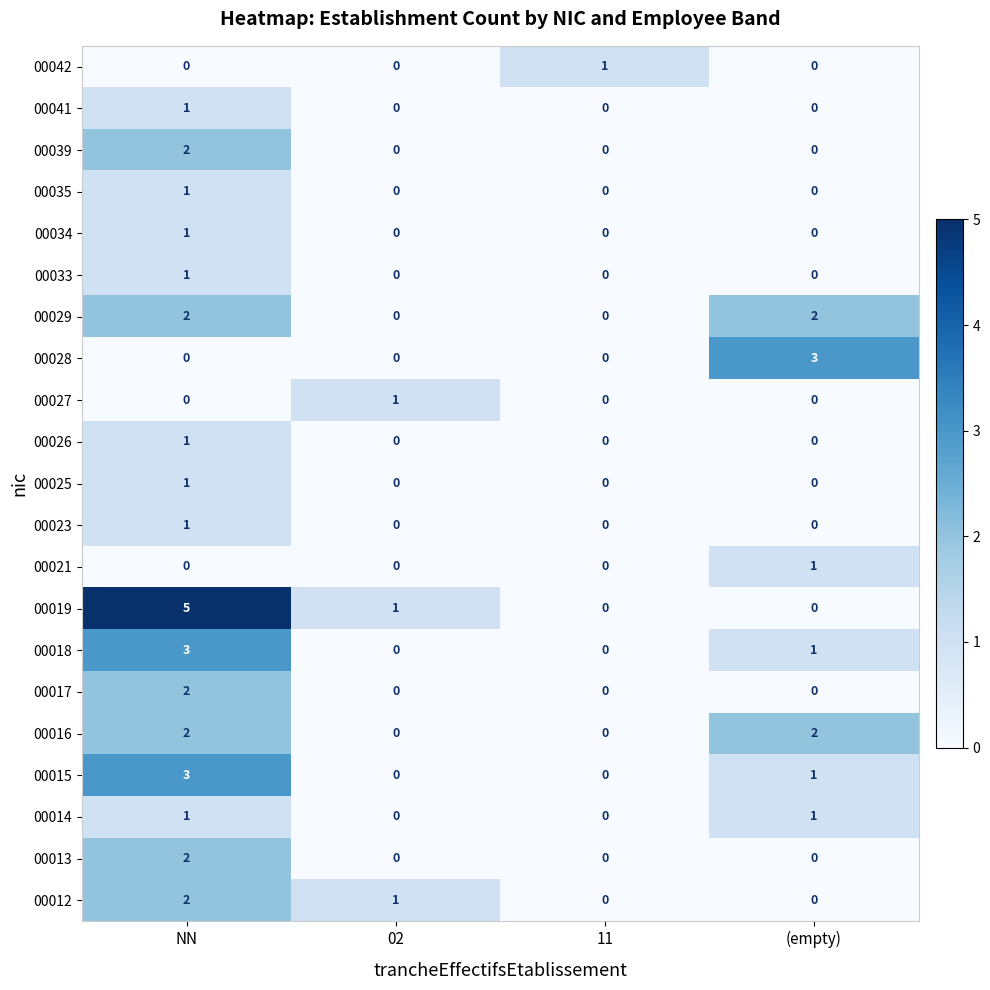

What is the difference between the maximum and minimum values in the 00028 series?

3